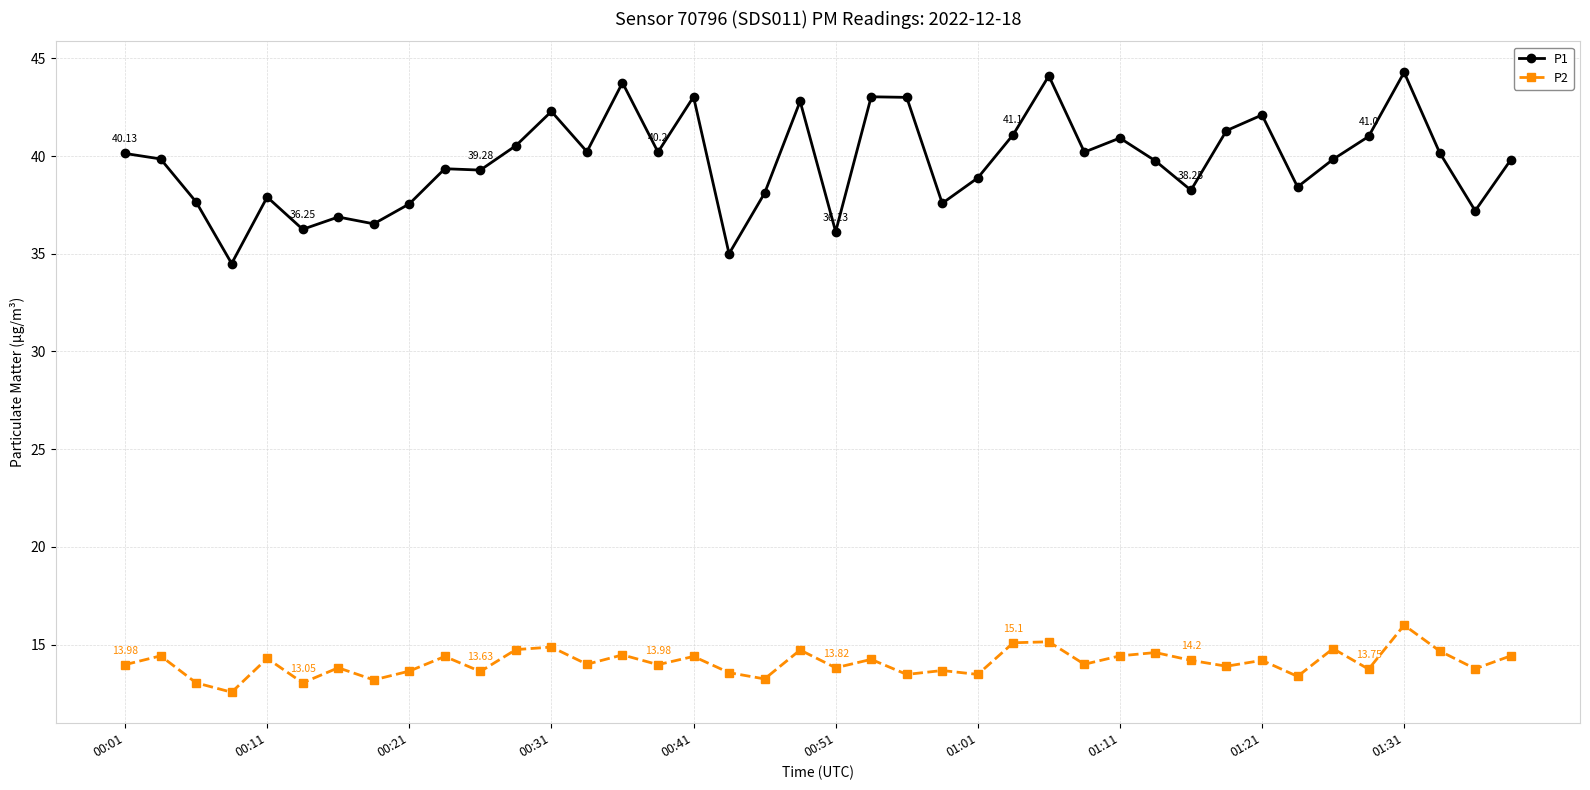

True or false: P2 has more than 2 points higher than both neighbors.

True